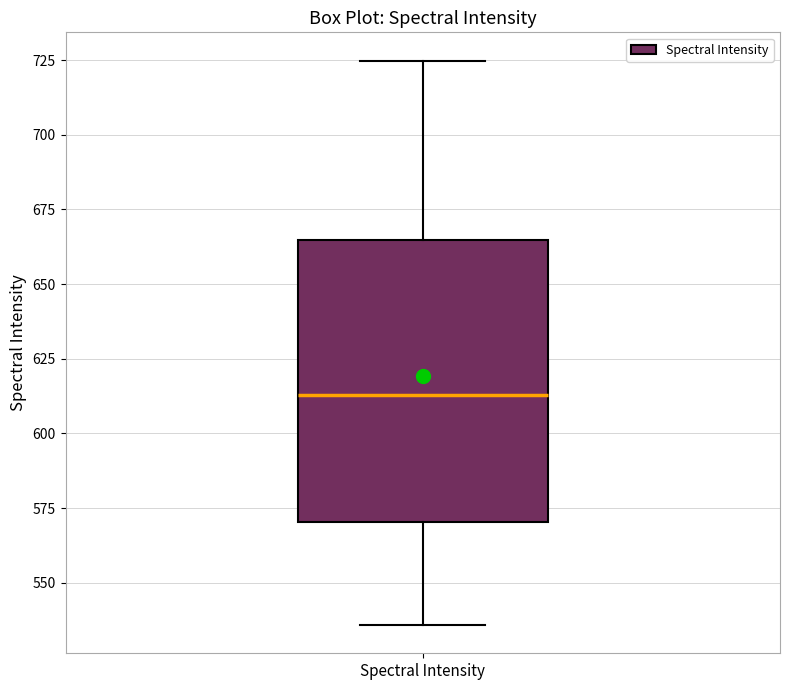

Transcribe this box plot: give where the median line is, the range the box spans, and where the two whiskers end, as read against the y-axis. The values are not printed on the chart, so give them approximately, as read against the axis.

median 615, box 570 to 665, whiskers 535 to 725